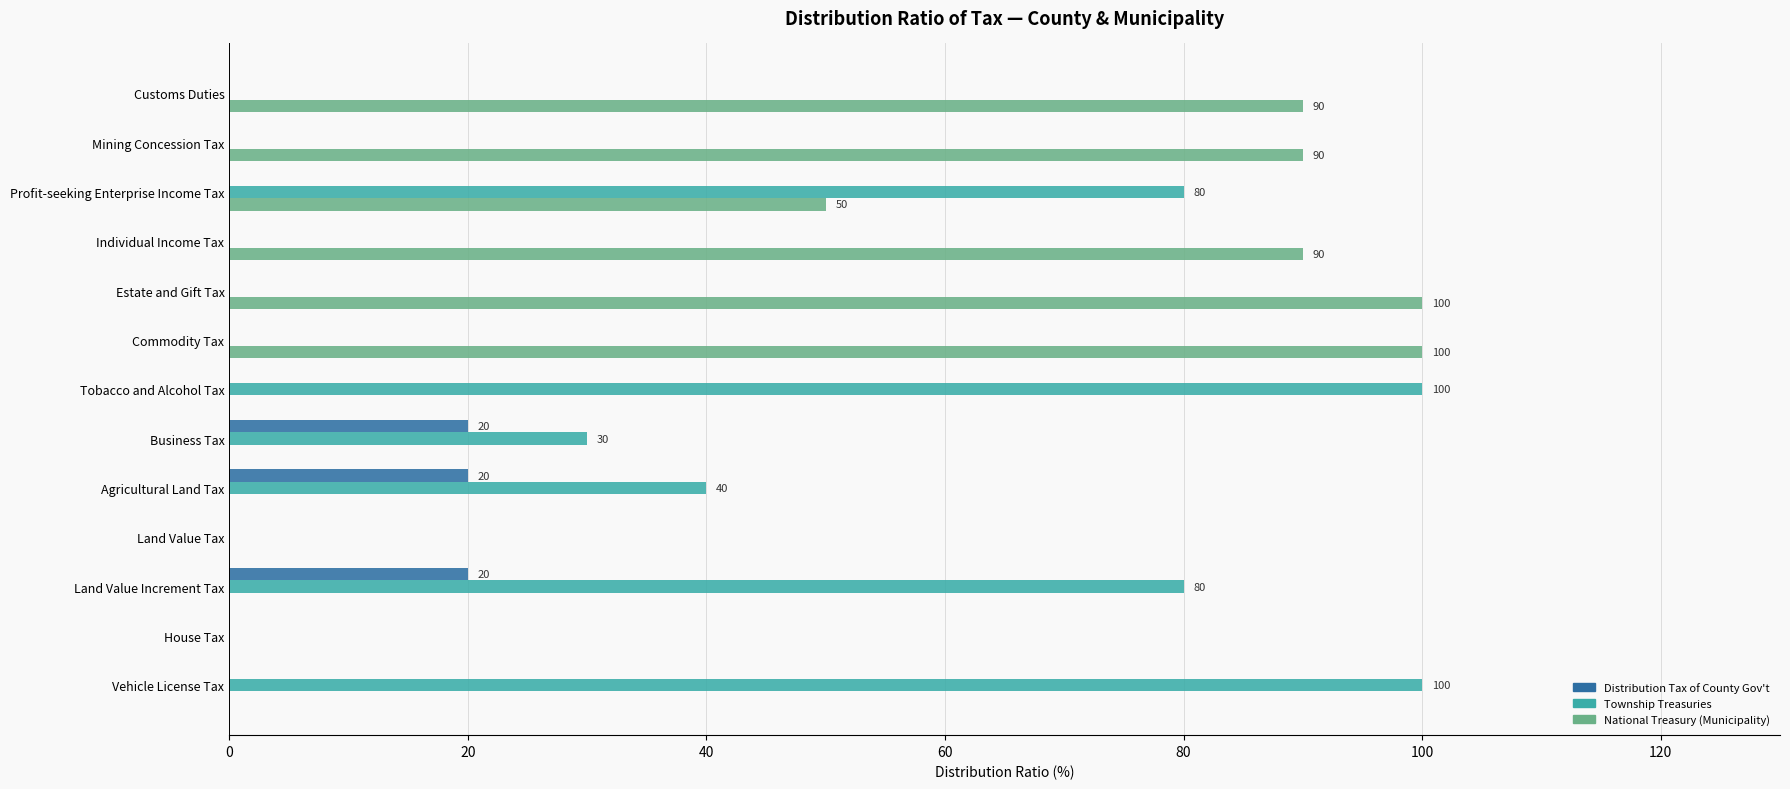

What is the total value across all series at Mining Concession Tax?

90